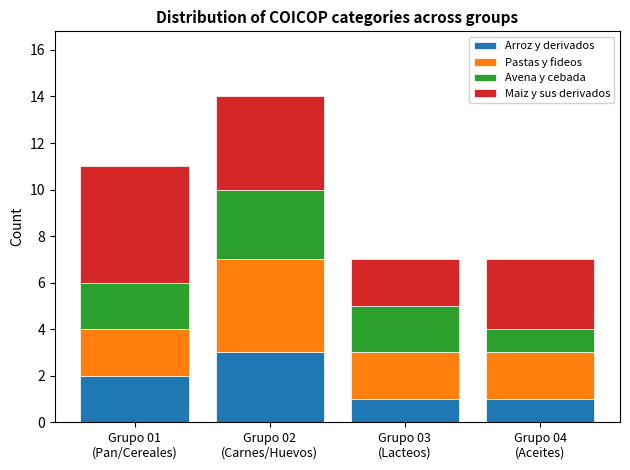

Reading right to left, list the values for the Arroz y derivados series.

1	1	3	2